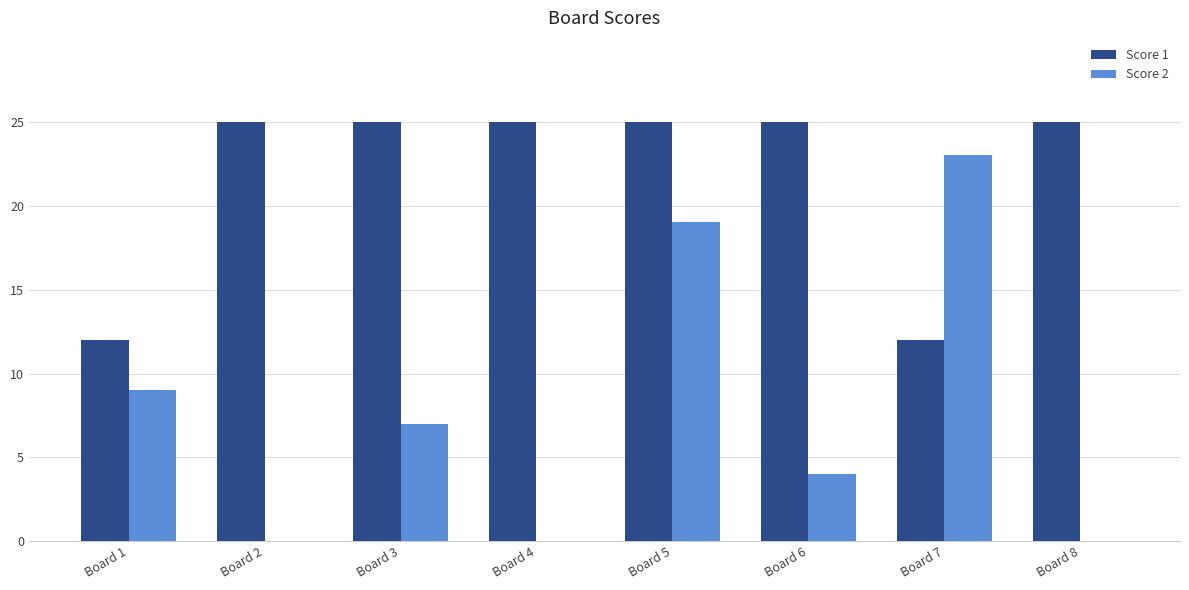

What is the sum of the Score 2 values at Board 6 and Board 1?

13